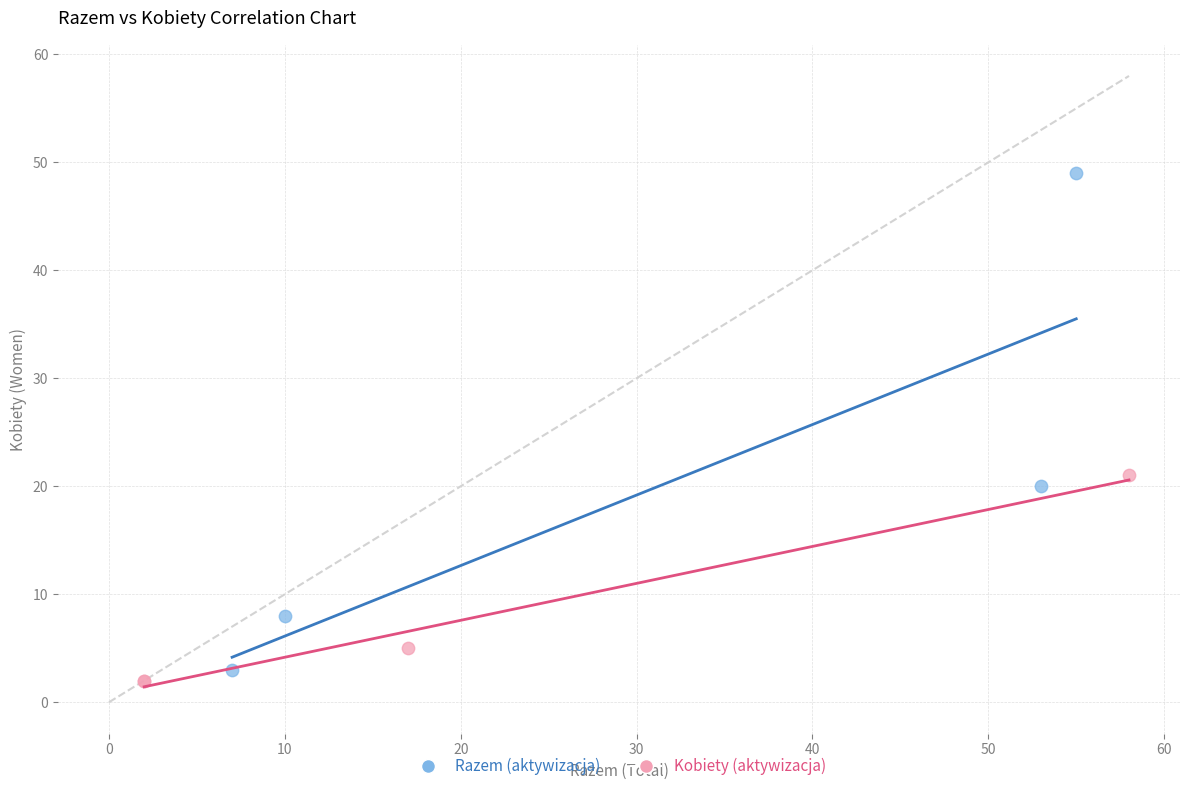

Which series reaches the minimum Y coordinate?

Kobiety (aktywizacja)